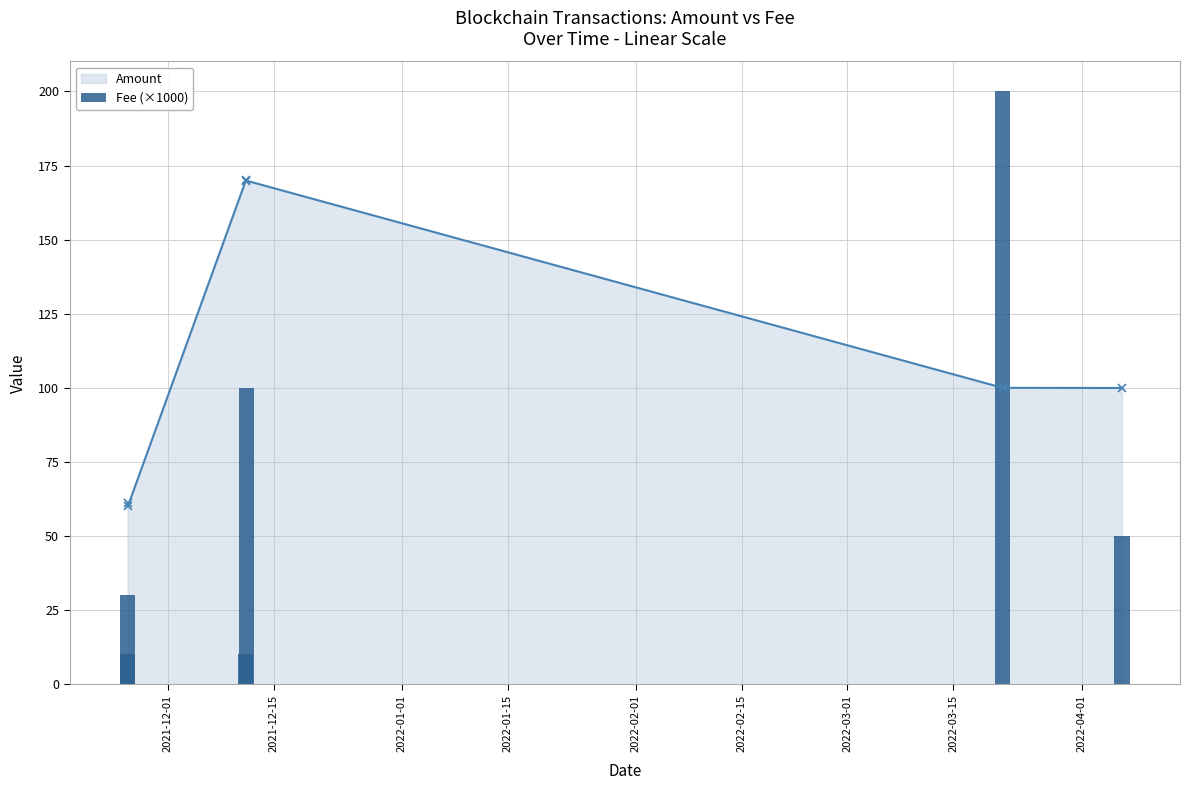

True or false: Amount has more than 1 interior local peaks.

False